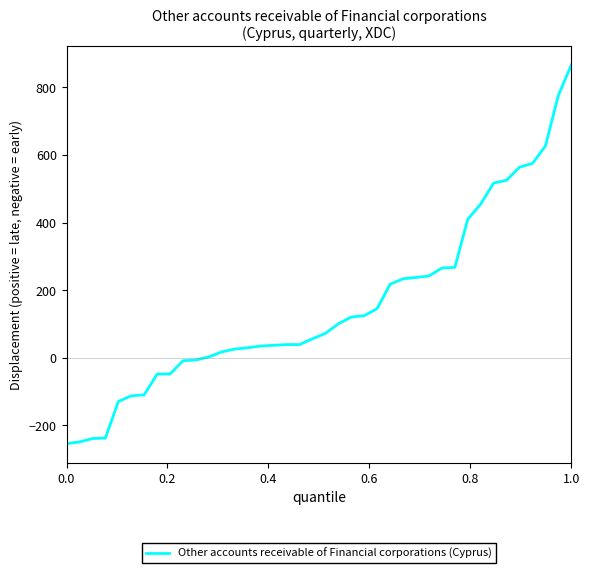

What is the minimum value shown in the chart?

-253.9